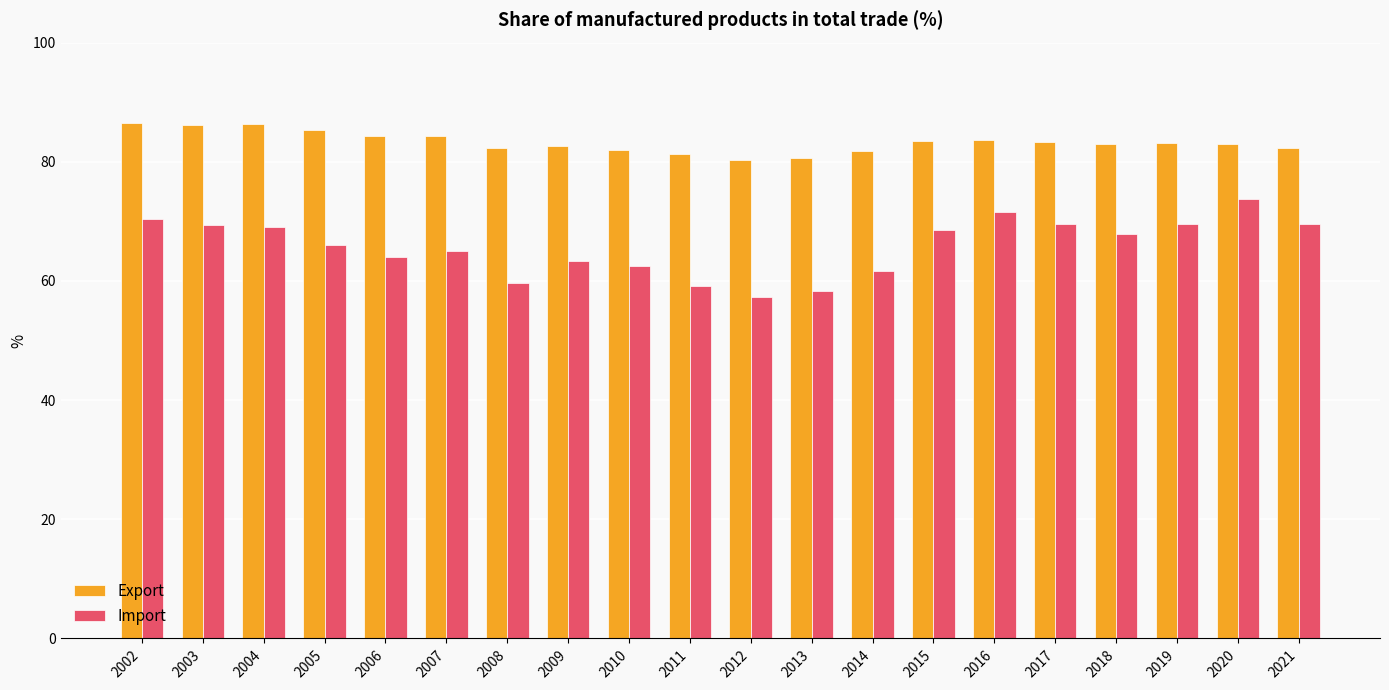

What is the difference between the maximum and second lowest values in the Export series?

6.0